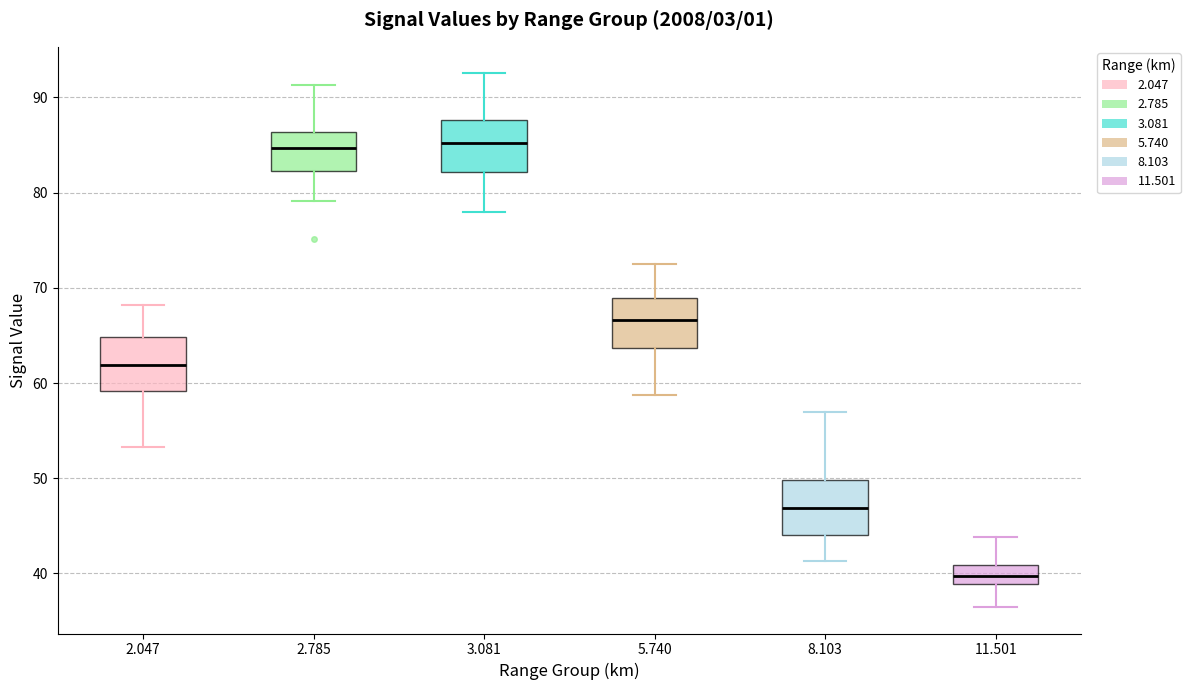

Reading left to right, transcribe this box plot: for each box, give where its median line is, the range the box spans, and where its two whiskers end, as read against the y-axis. The values are not printed on the chart, so give them approximately, as read against the axis.

2.047: median 62, box 59 to 65, whiskers 53 to 68
2.785: median 85, box 82 to 86, whiskers 79 to 91
3.081: median 85, box 82 to 88, whiskers 78 to 93
5.740: median 67, box 64 to 69, whiskers 59 to 73
8.103: median 47, box 44 to 50, whiskers 41 to 57
11.501: median 40, box 39 to 41, whiskers 37 to 44